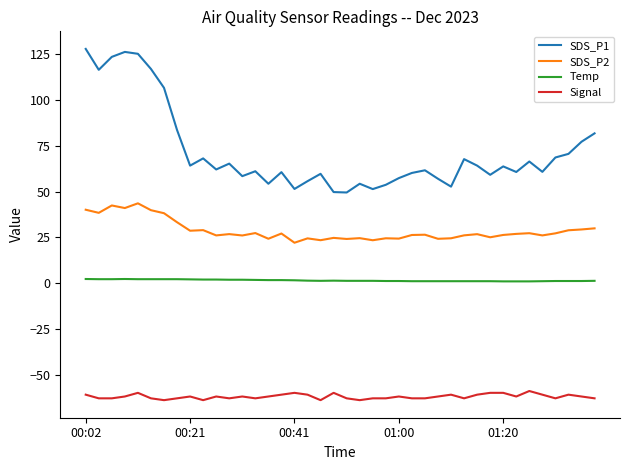

What is the smallest value displayed?

-64.0